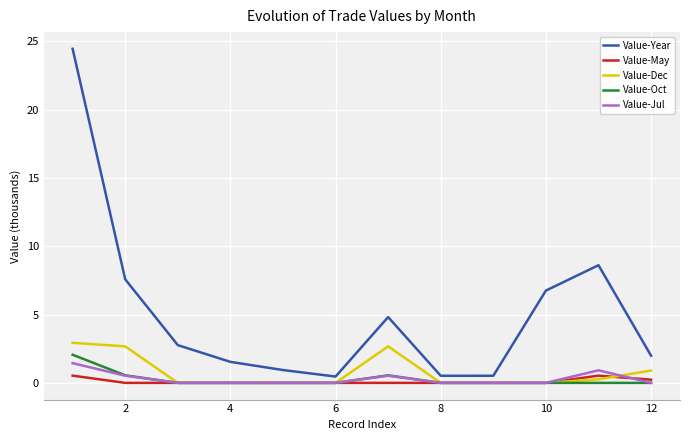

What is the maximum value for Value-Jul?

1.4